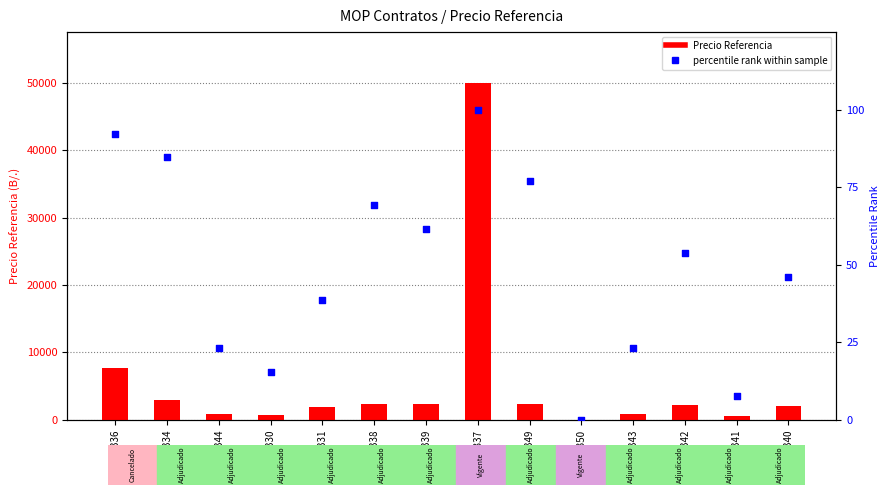

Is the value of percentile rank within sample at CM-005339 greater than the value of Precio Referencia at LV-005337?

No